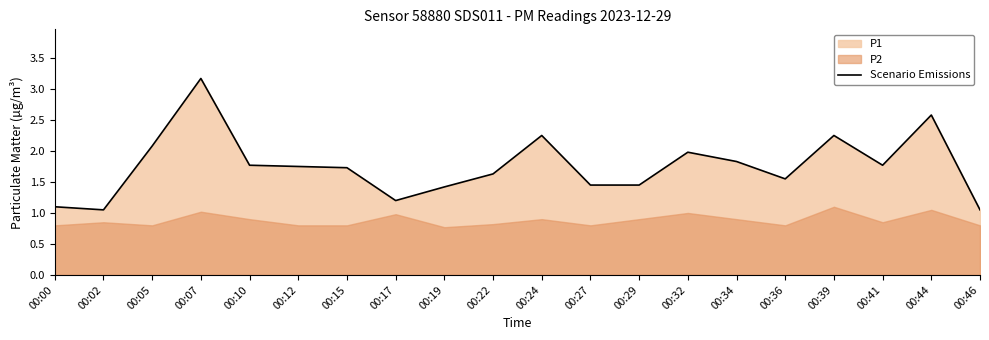

What is the change in value from 00:22 to 00:39?

+0.6